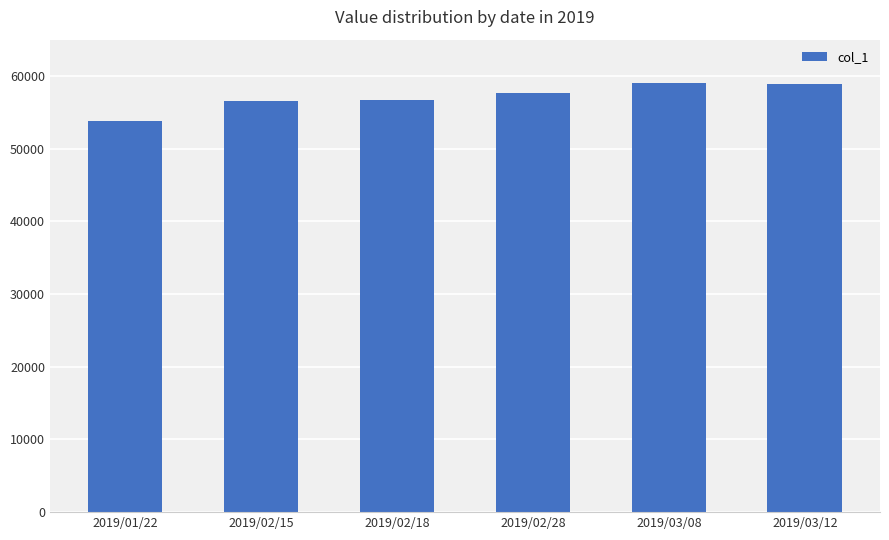

How many distinct data groups are displayed?

1